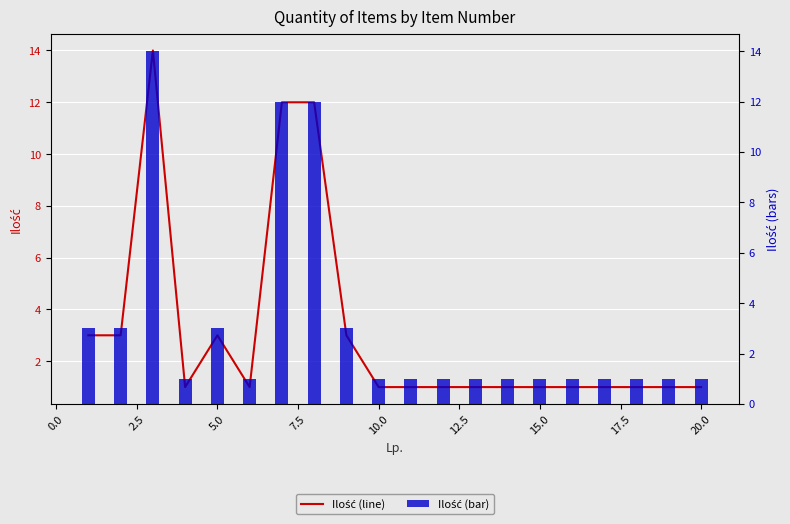

What are all the series names shown in the legend?

Ilość (line), Ilość (bar)